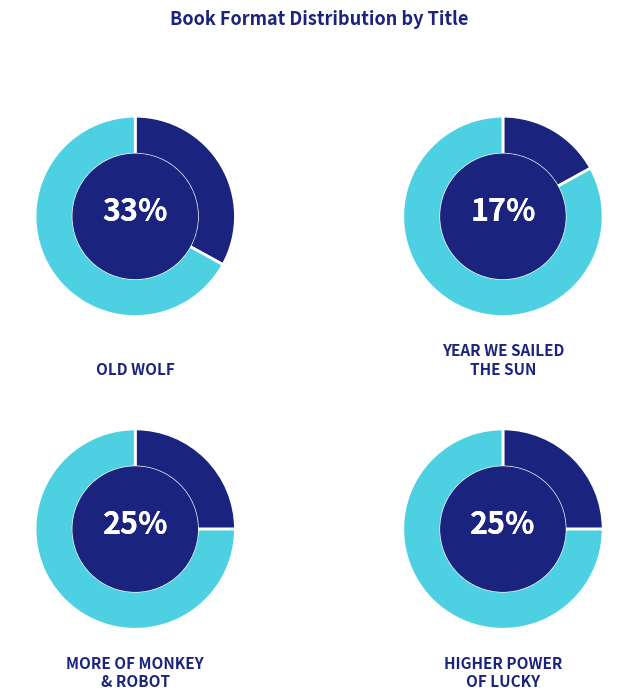

To the nearest percent, what is the average slice percentage?

25%